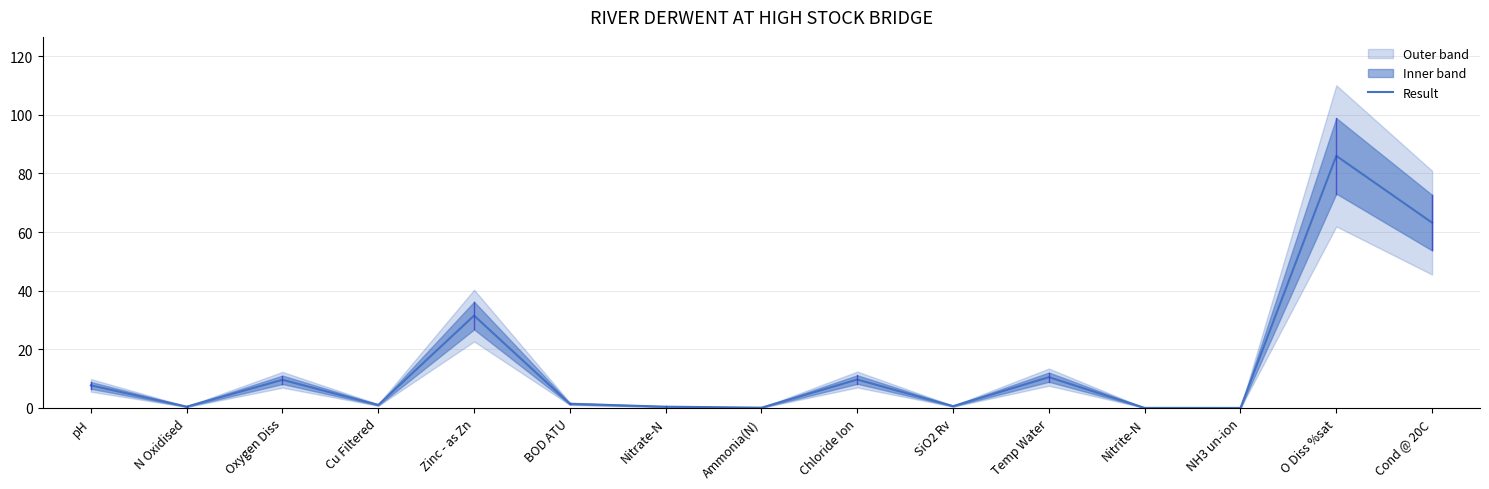

What is the change in value from Ammonia(N) to NH3 un-ion?

-0.1